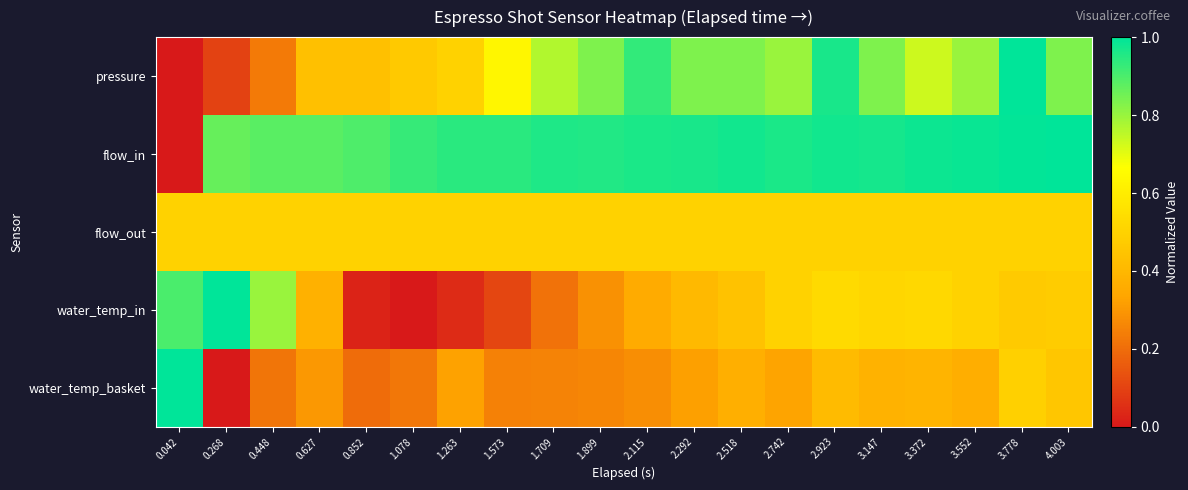

What is the difference between the highest and lowest values at 1.709?

0.7